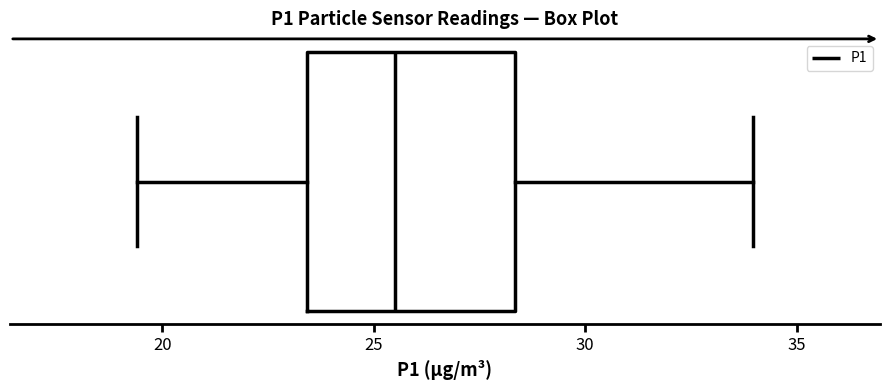

Read this box plot against the x-axis: the position of the median line, the range covered by the box, and the ends of both whiskers. The values are not printed on the chart, so give them approximately, as read against the axis.

median 25.5, box 23.5 to 28.5, whiskers 19.5 to 34.0